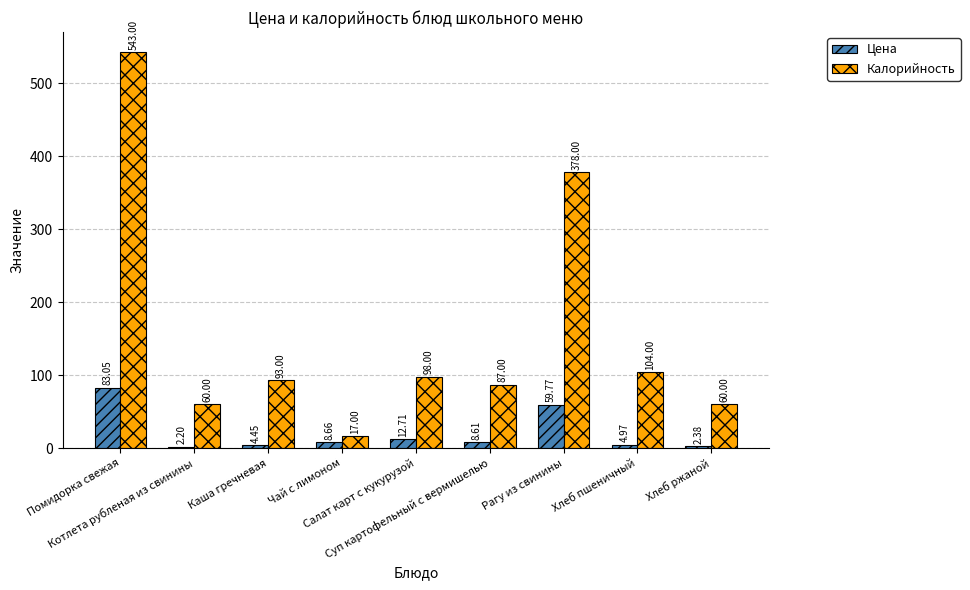

How many bars are there in total?

18